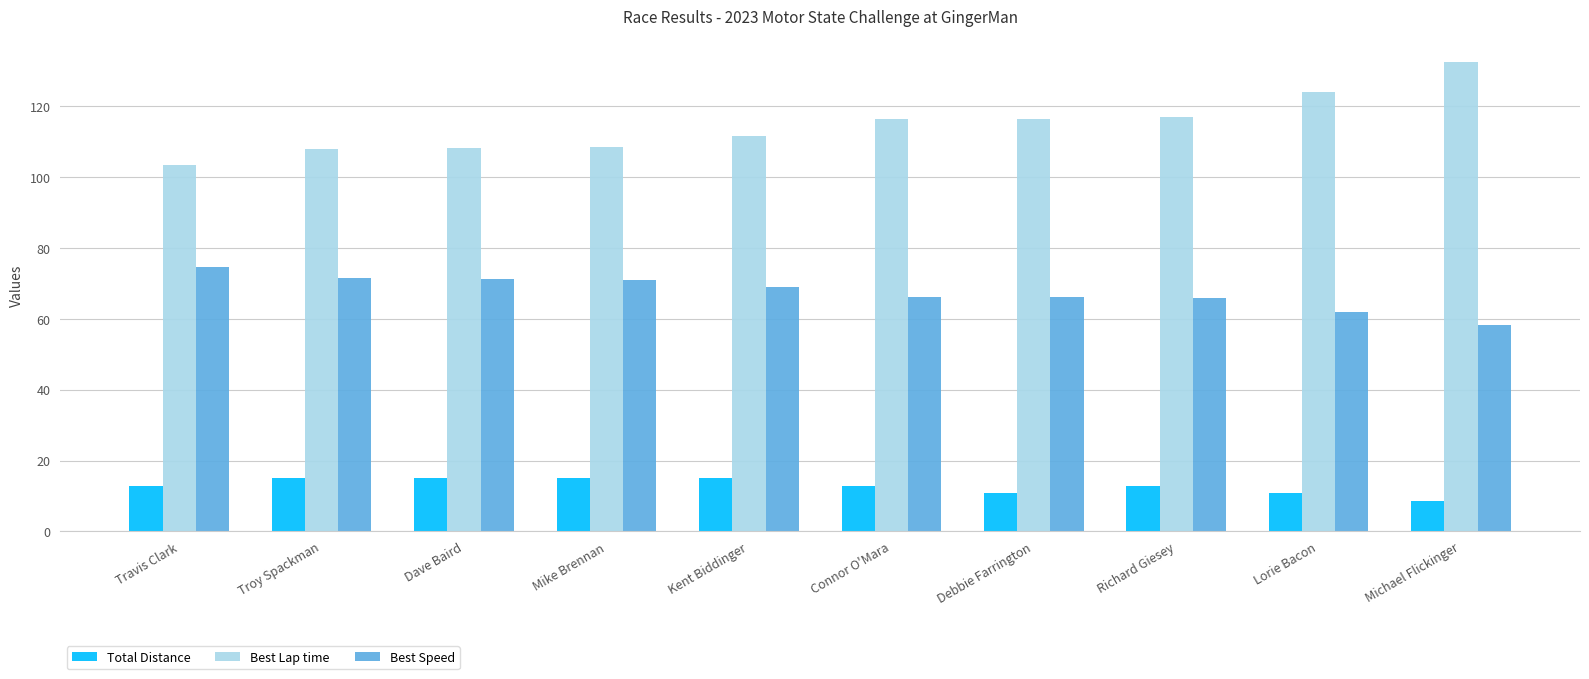

Which series has the largest total across all categories?

Best Lap time